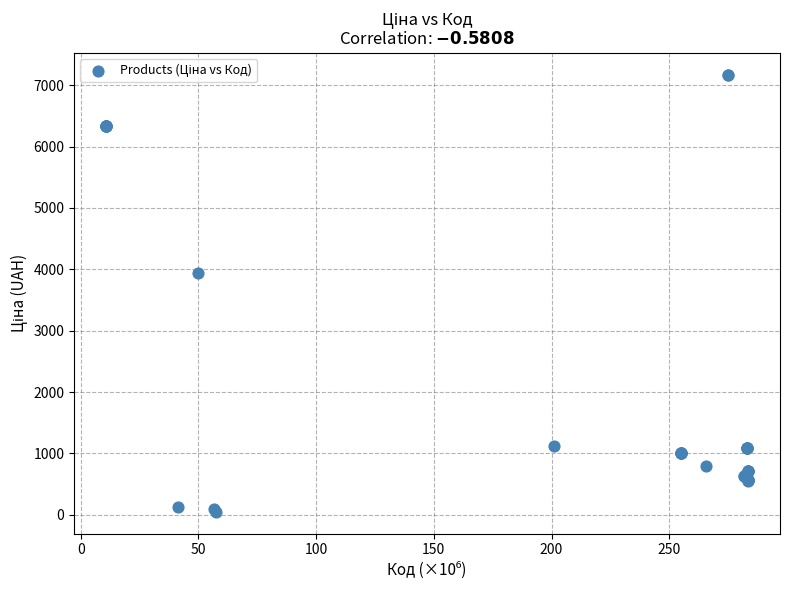

What Y value in the scatter plot is closest to 3610?

3938.5